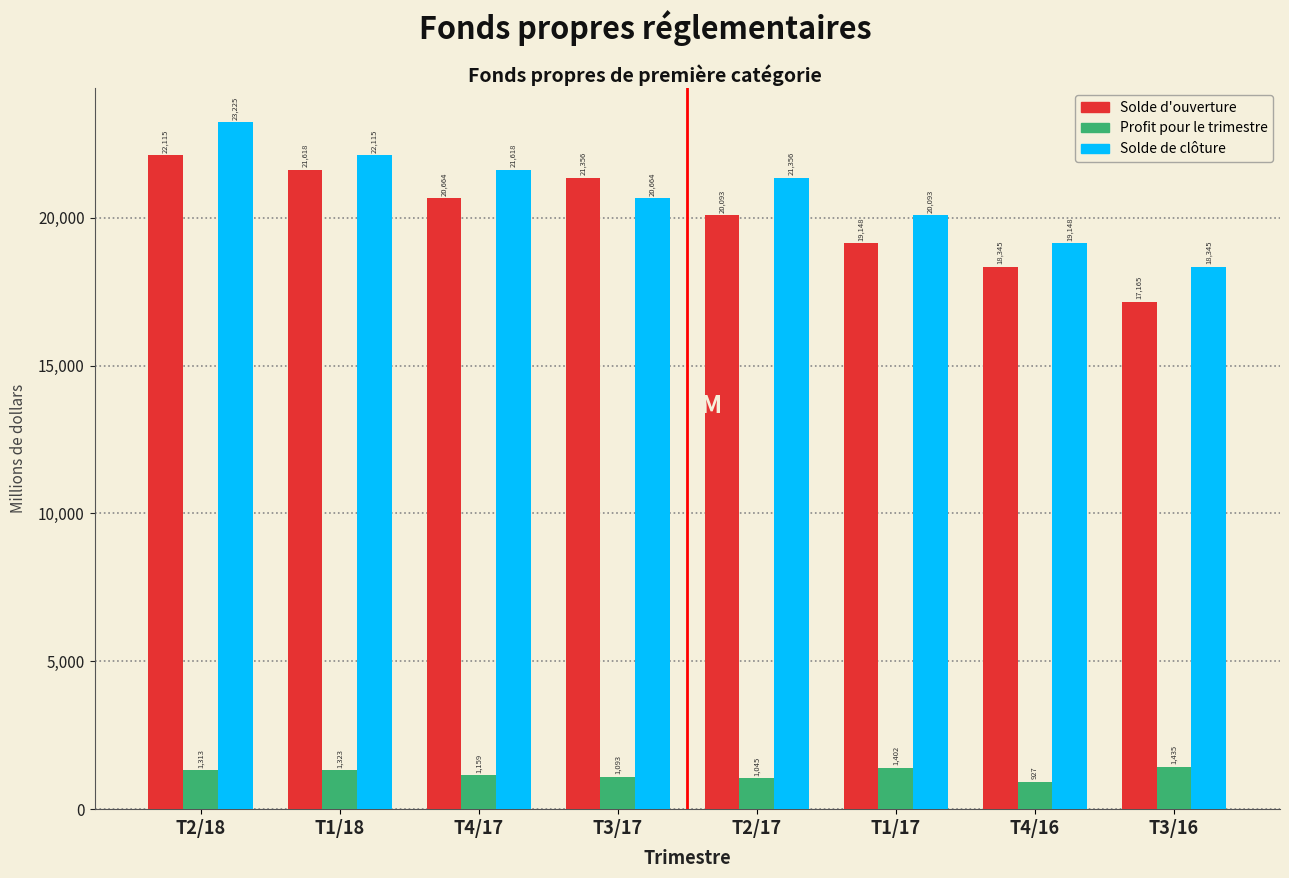

Reading right to left, transcribe all the data shown in this chart.

Solde d'ouverture: 17165	18345	19148	20093	21356	20664	21618	22115
Profit pour le trimestre: 1435	927	1402	1045	1093	1159	1323	1313
Solde de clôture: 18345	19148	20093	21356	20664	21618	22115	23225